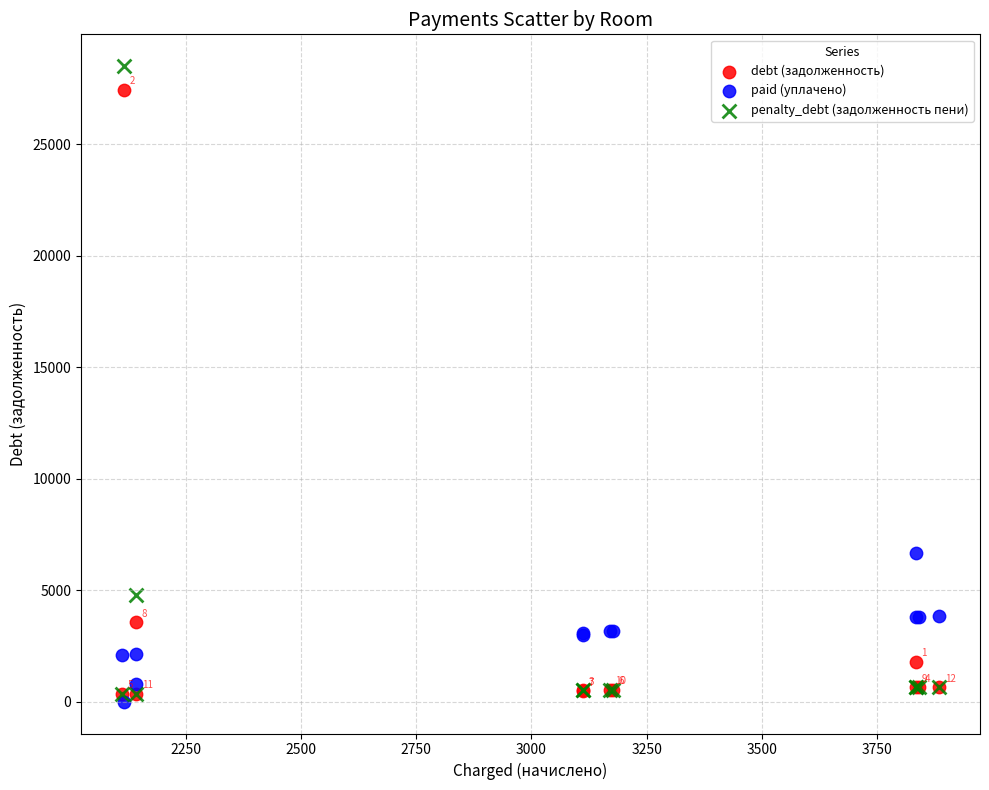

In the penalty_debt (задолженность пени) series, what Y value is closest to 14423?

4803.8